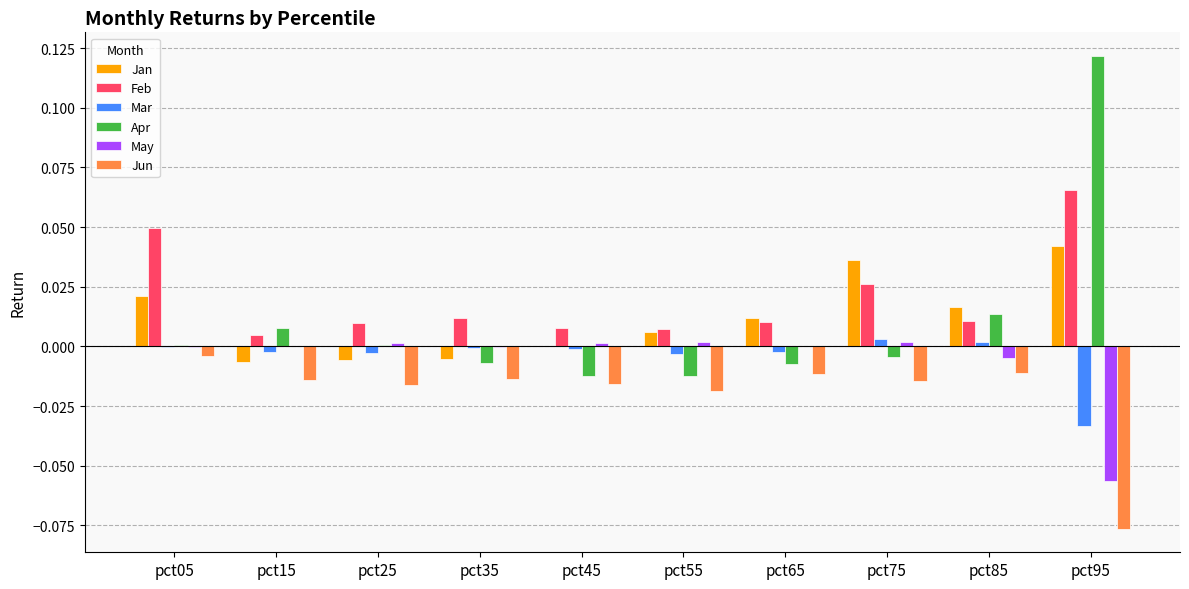

Is it true that Mar equals 0.0 at pct75?

True